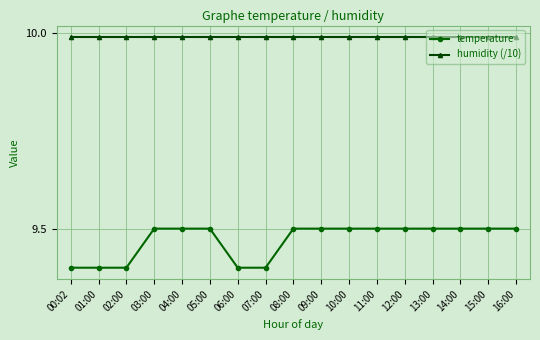

True or false: temperature and humidity (/10) cross at least once.

False